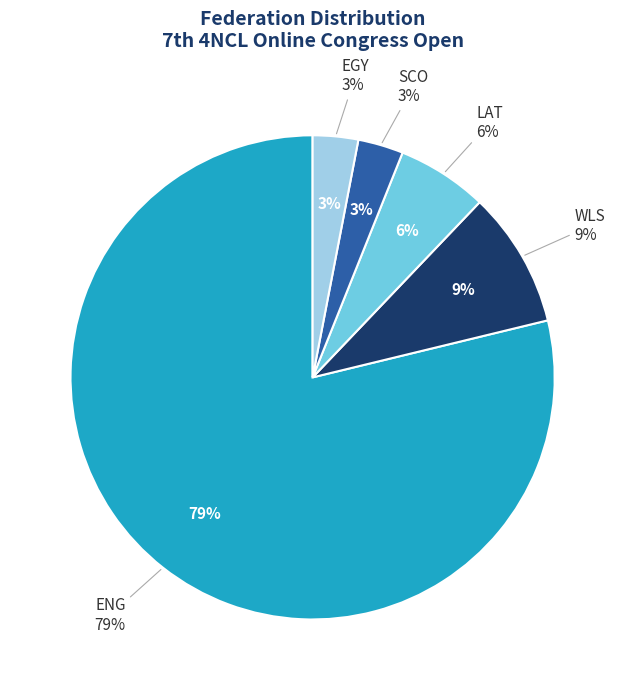

How much of the chart is everything except WLS?

90.9%